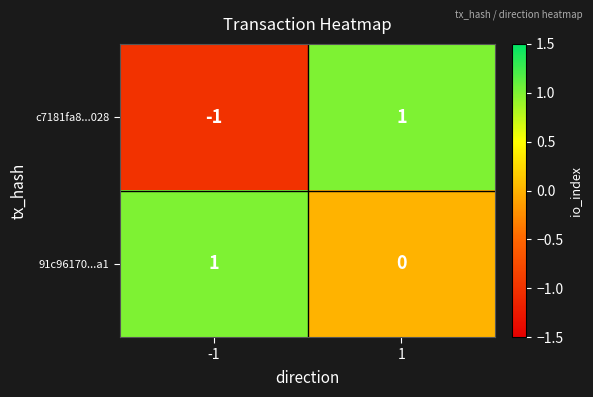

Which series has the largest total across all categories?

91c96170...a1